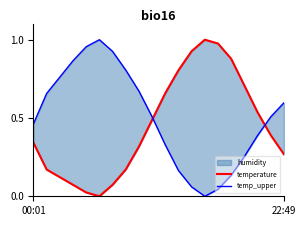

Between 2 and 3, which is larger?

2